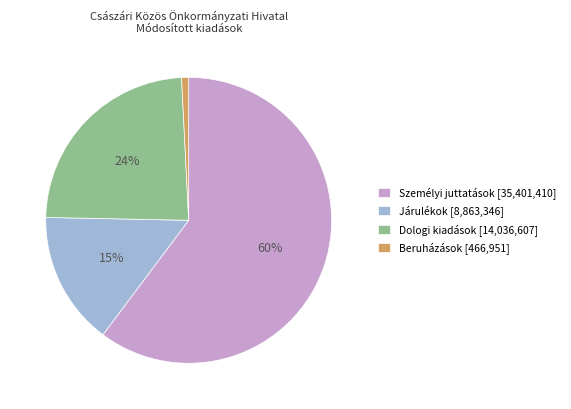

Combined, do Dologi kiadások and Személyi juttatások account for over 50%?

Yes